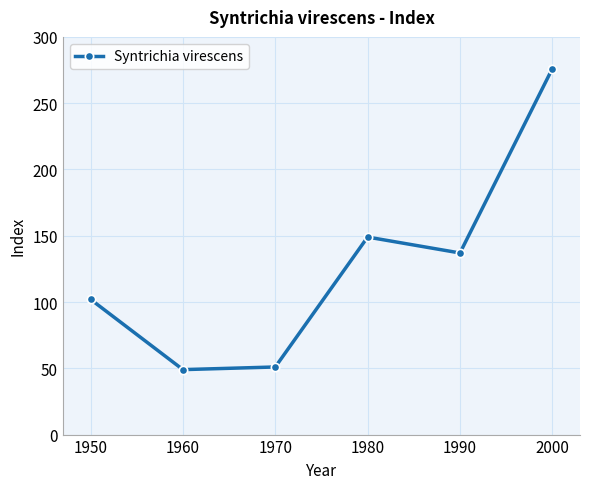

What is the change in value from 1960 to 2000?

+227